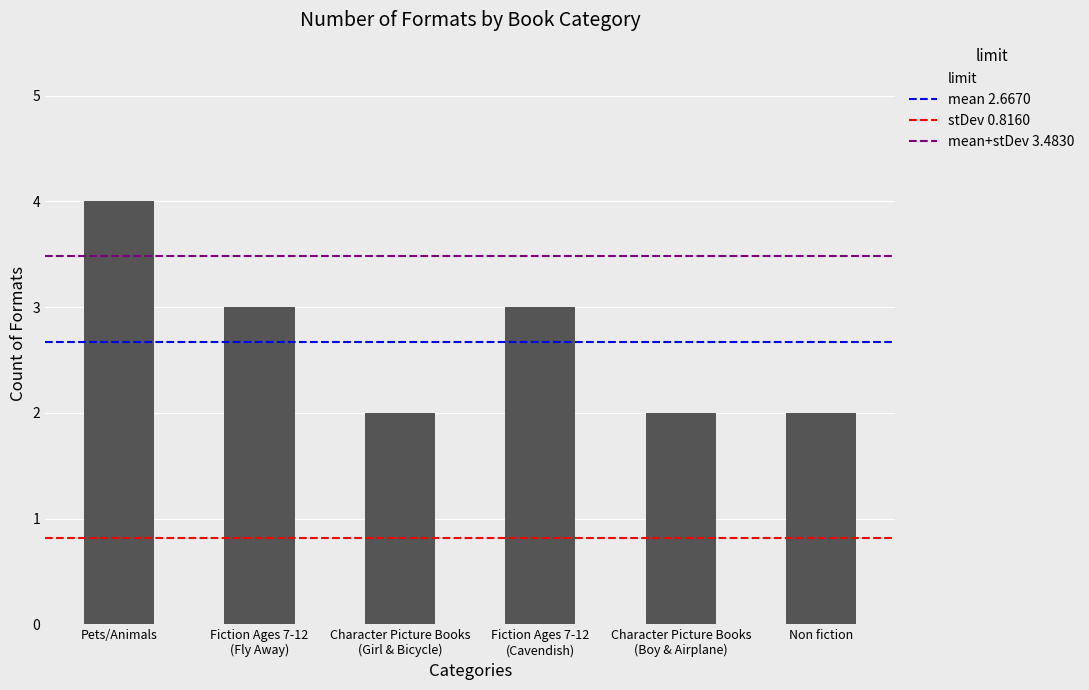

What is the sum of all values?

16